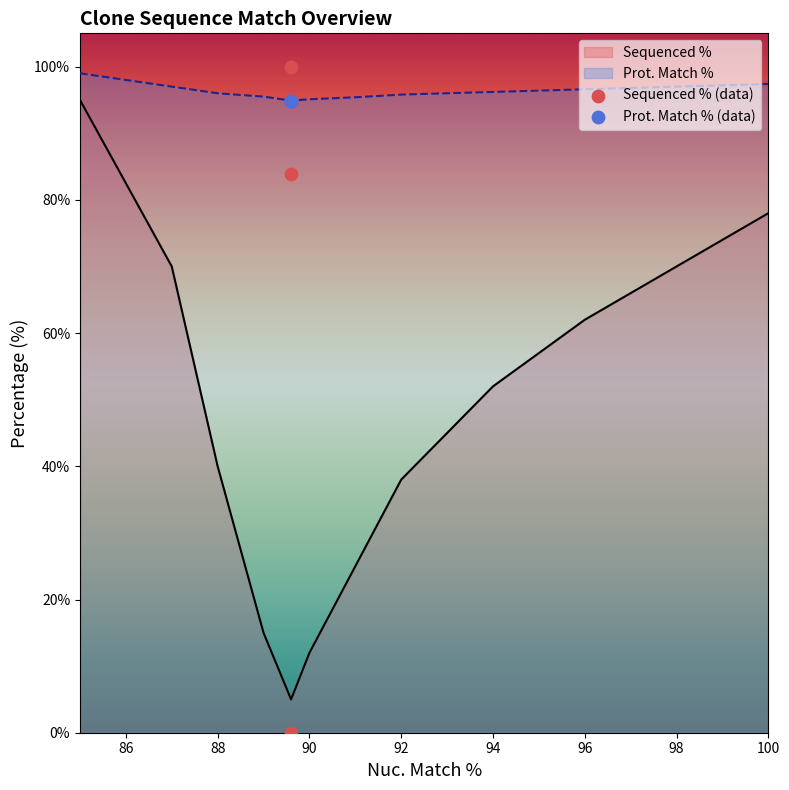

The Sequenced % series shows 78.0 at 100. True or false?

True